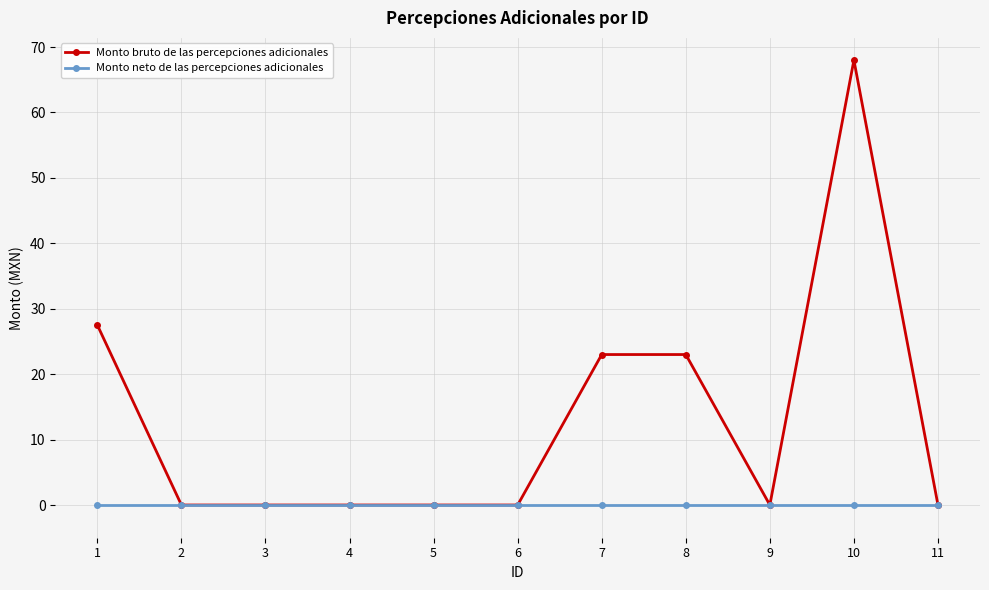

What is the difference between the highest and lowest values at 8?

23.0